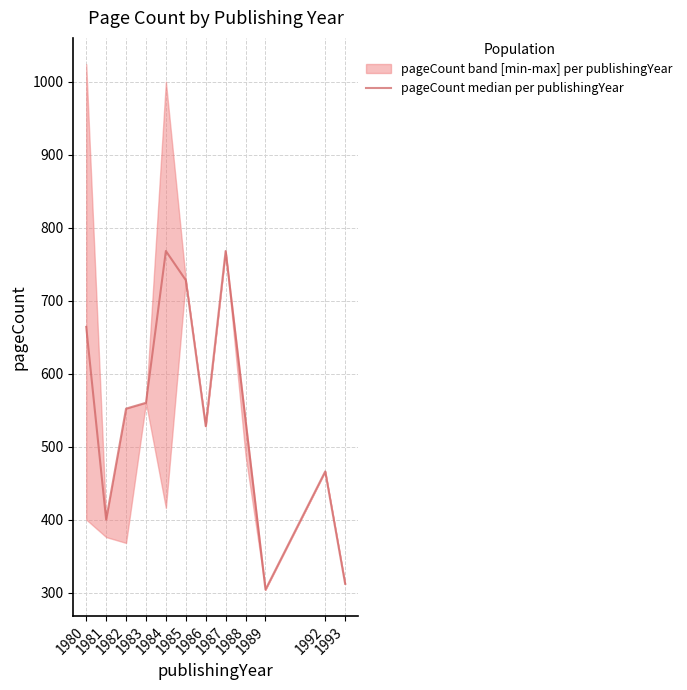

What is the average value?

549